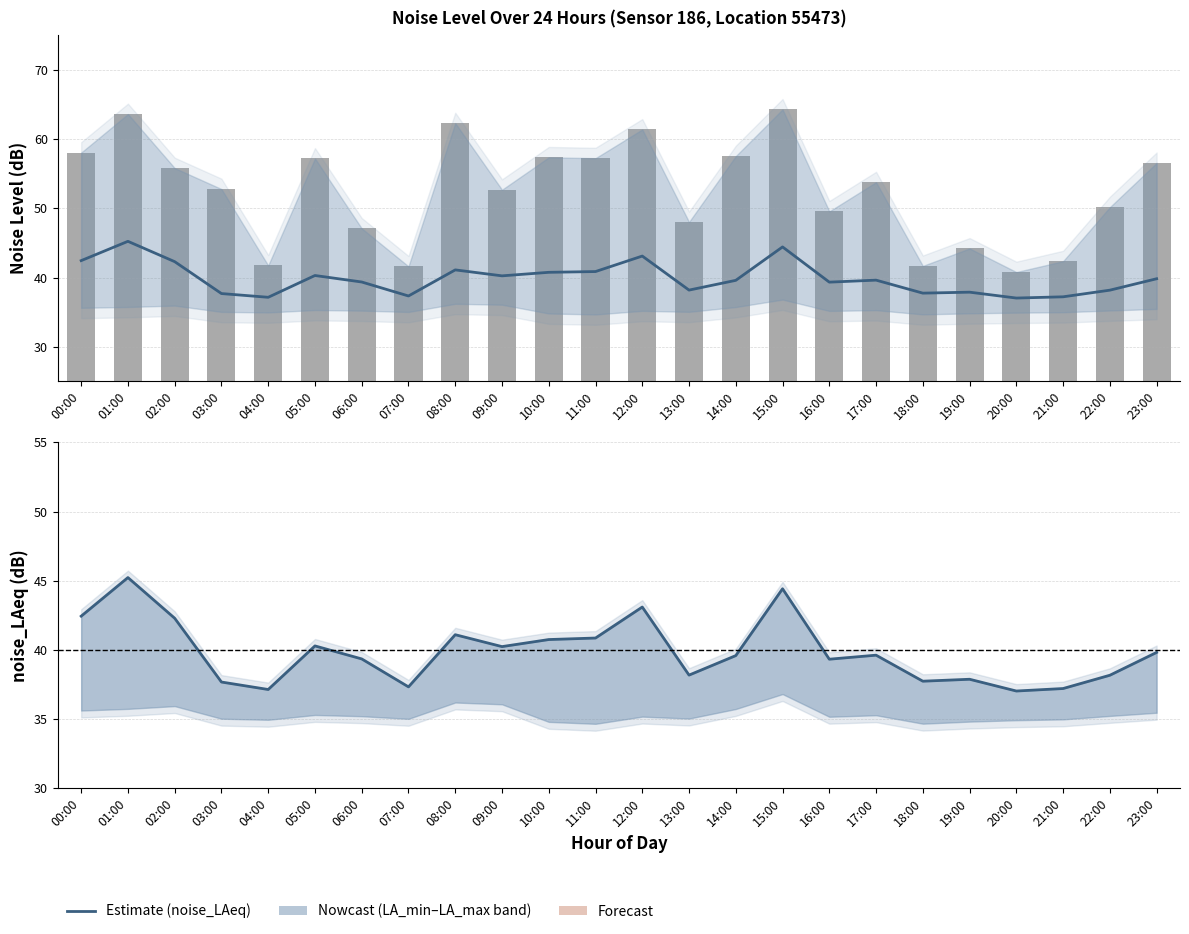

True or false: noise_LAeq has a value of 37.7 at 18:00.

True